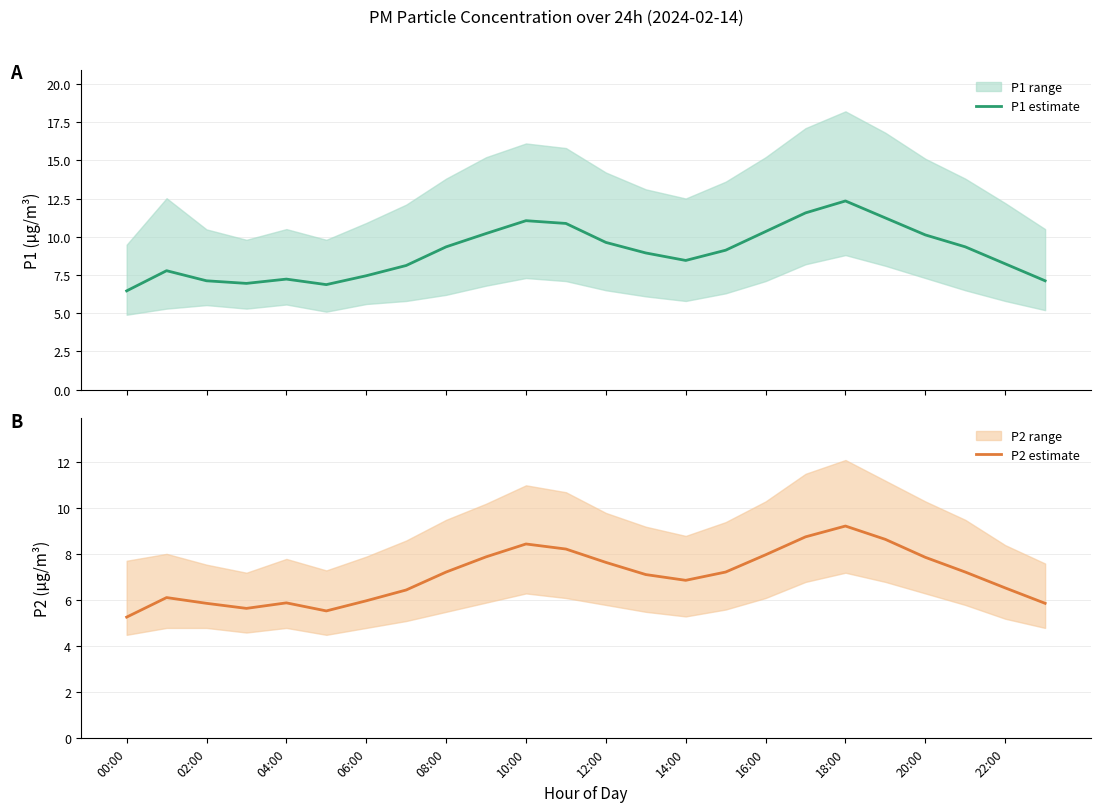

What is the minimum value for P1 estimate?

6.5